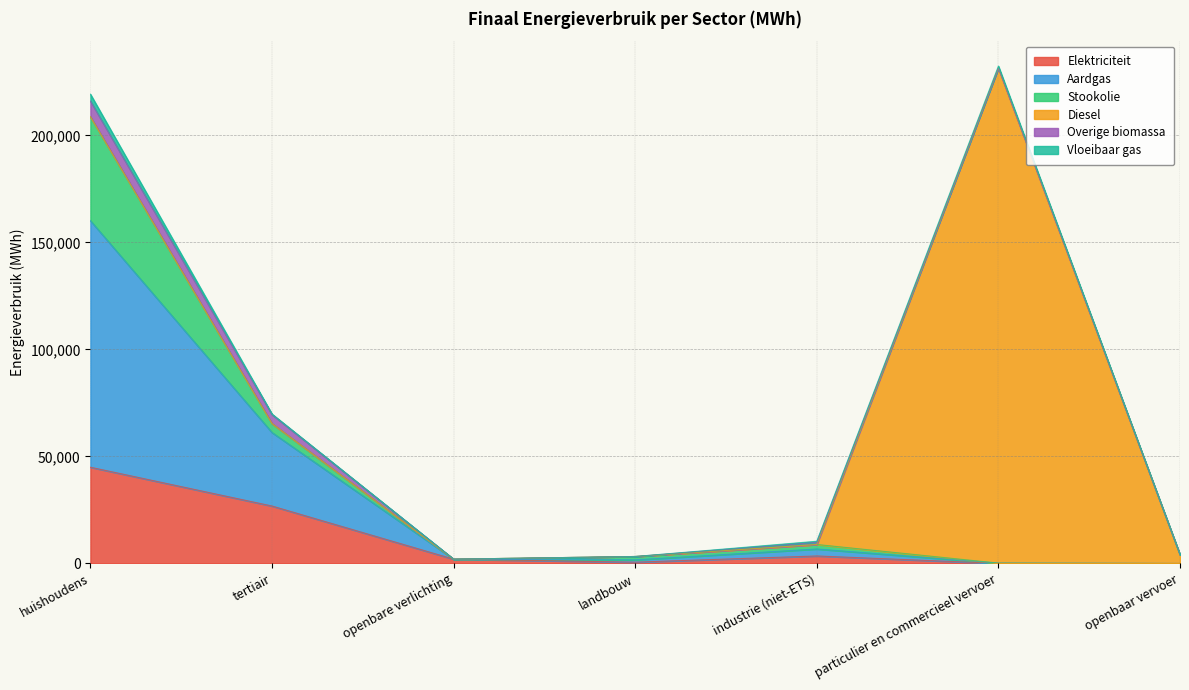

Which category has the lowest value across all series?

openbaar vervoer